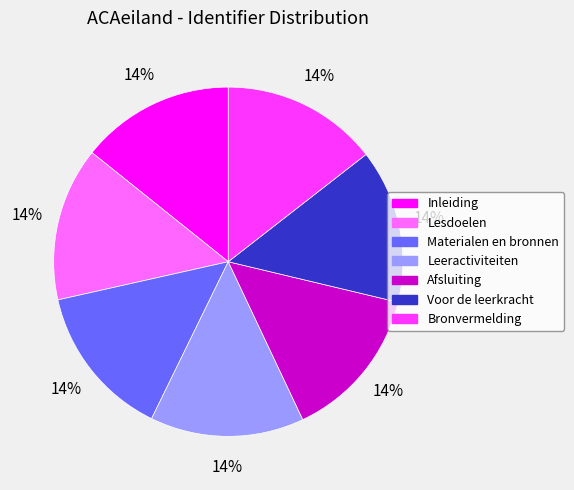

Do Leeractiviteiten and Voor de leerkracht together represent more than half of the pie?

No